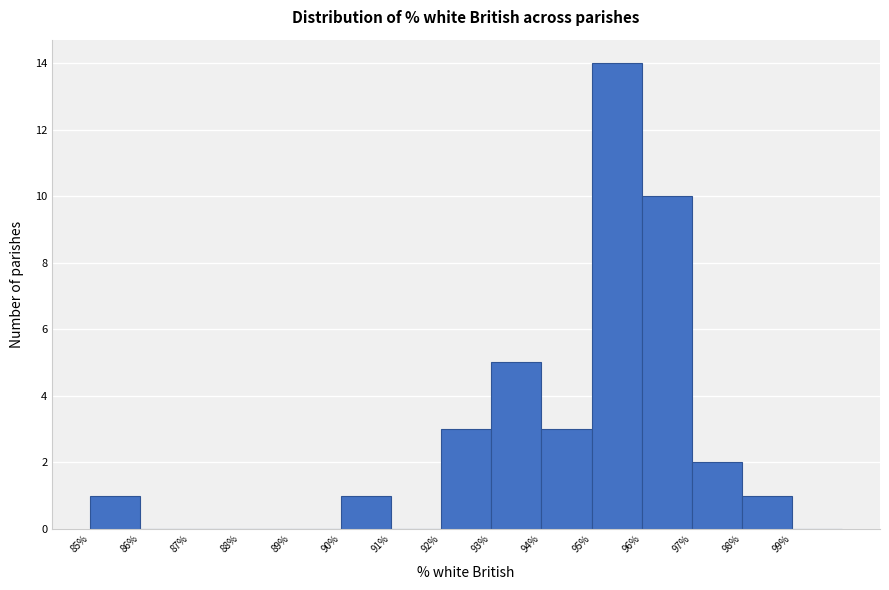

What is the height of the bar covering 90 to 91 on the x-axis? The values are not printed on the chart, so give them approximately, as read against the axis.

1